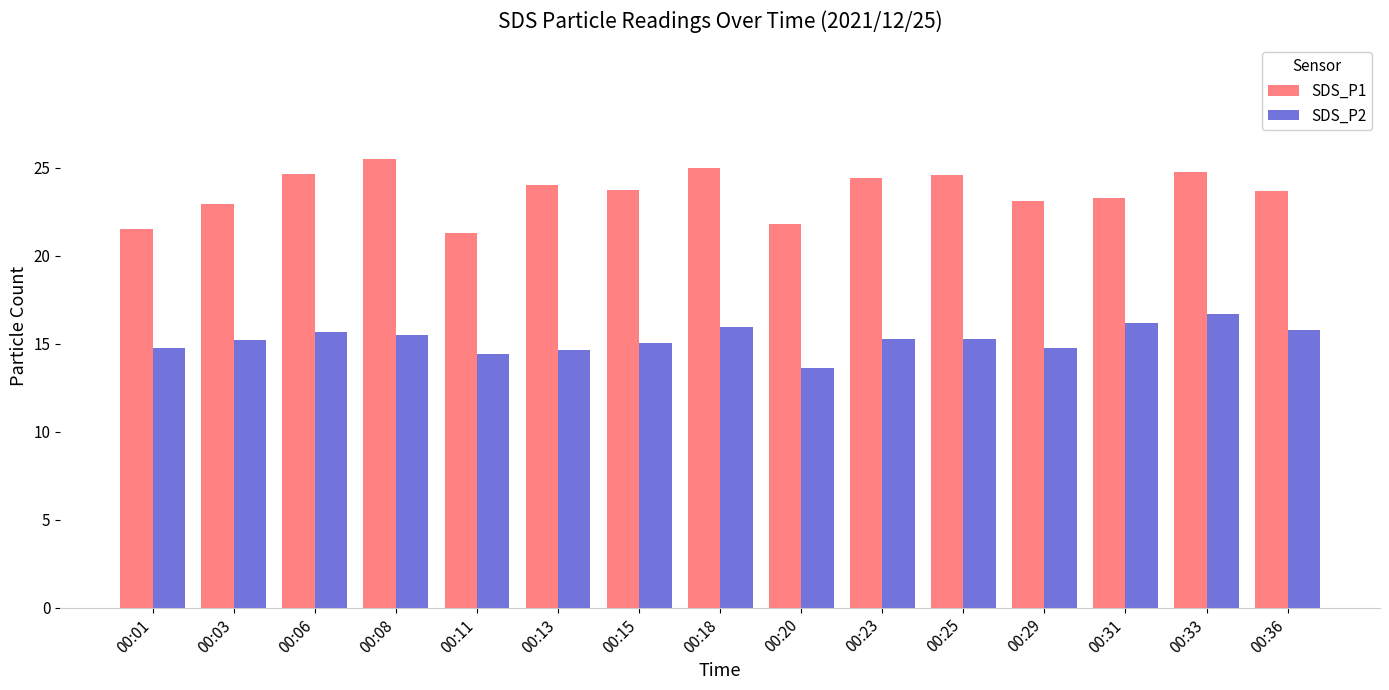

How many groups of bars are there?

15